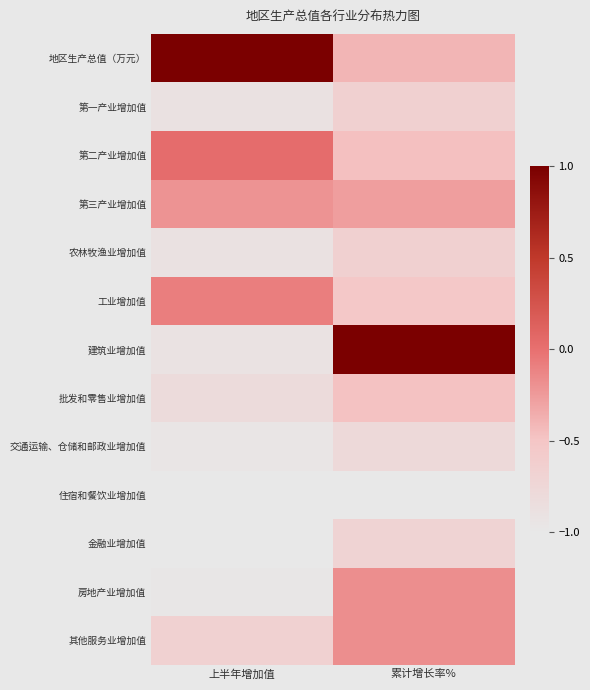

Reading left to right, list all the values displayed in this chart.

地区生产总值（万元）: 上半年增加值=1.0	累计增长率%=-0.4
第一产业增加值: 上半年增加值=-0.9	累计增长率%=-0.7
第二产业增加值: 上半年增加值=0.0	累计增长率%=-0.5
第三产业增加值: 上半年增加值=-0.2	累计增长率%=-0.3
农林牧渔业增加值: 上半年增加值=-0.9	累计增长率%=-0.7
工业增加值: 上半年增加值=-0.1	累计增长率%=-0.5
建筑业增加值: 上半年增加值=-0.9	累计增长率%=1.0
批发和零售业增加值: 上半年增加值=-0.8	累计增长率%=-0.5
交通运输、仓储和邮政业增加值: 上半年增加值=-1.0	累计增长率%=-0.8
住宿和餐饮业增加值: 上半年增加值=-1.0	累计增长率%=-1.0
金融业增加值: 上半年增加值=-1.0	累计增长率%=-0.7
房地产业增加值: 上半年增加值=-1.0	累计增长率%=-0.2
其他服务业增加值: 上半年增加值=-0.7	累计增长率%=-0.2